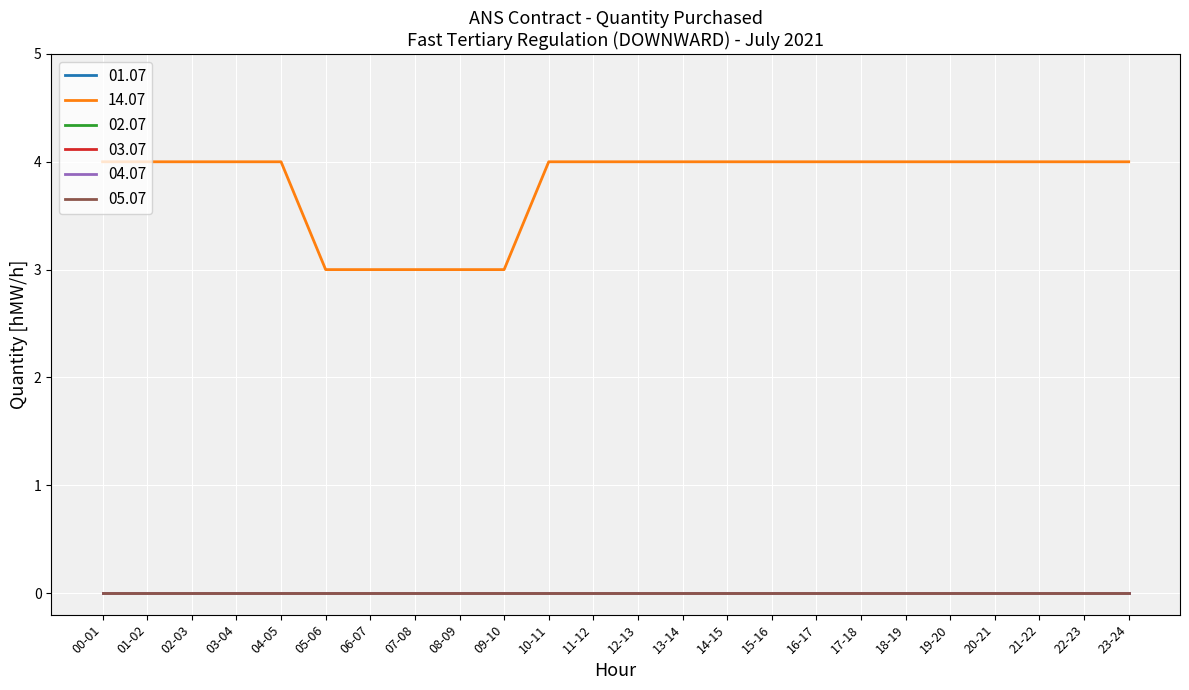

Does the chart have visible grid lines?

Yes